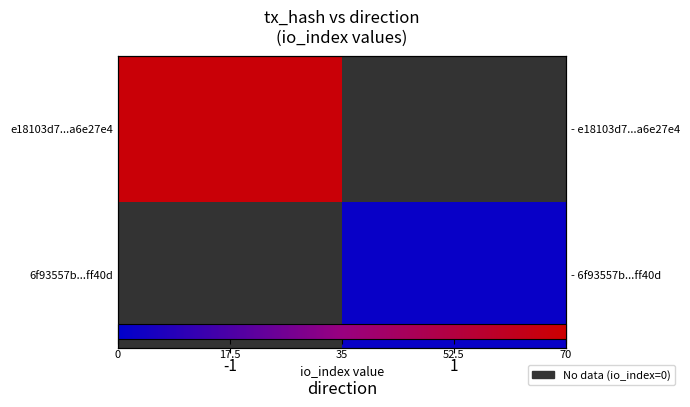

Rank the series by their maximum value, from lowest to highest.

e18103d7...a6e27e4, 6f93557b...ff40d